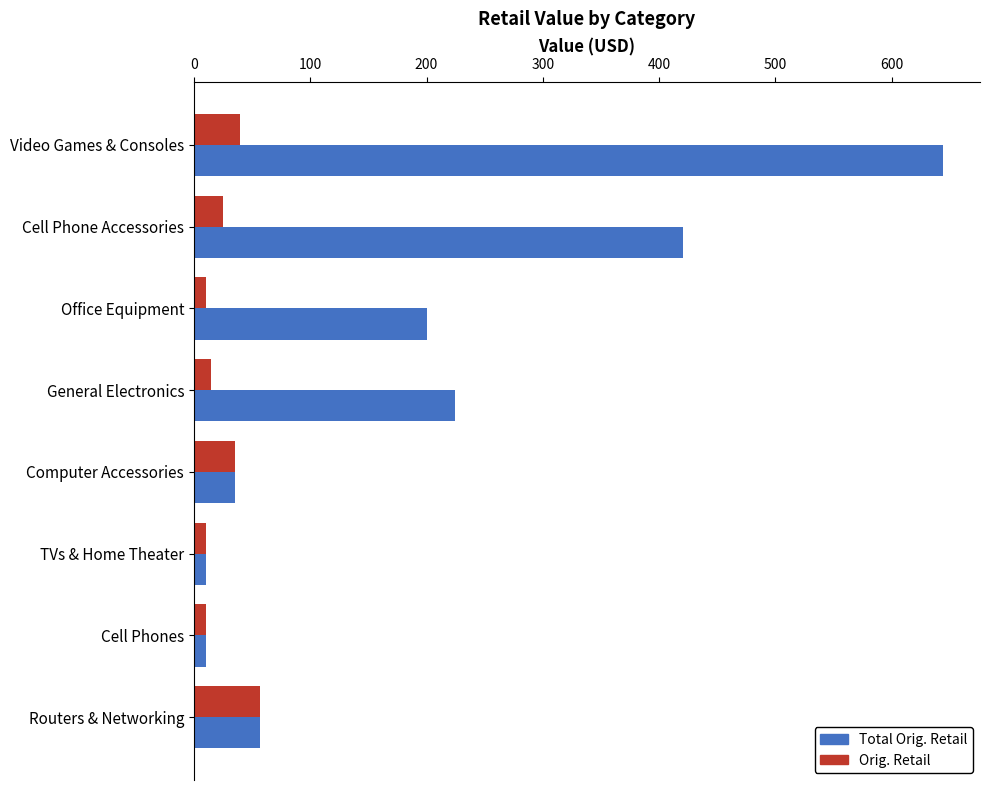

Is it true that Orig. Retail equals 82.1 at Routers & Networking?

False